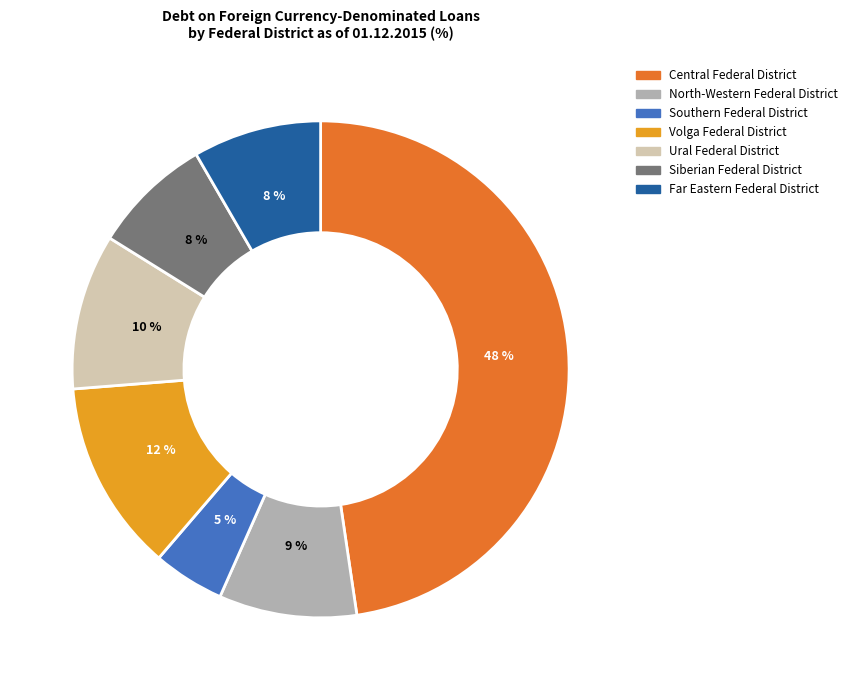

Does any single category account for the majority?

No